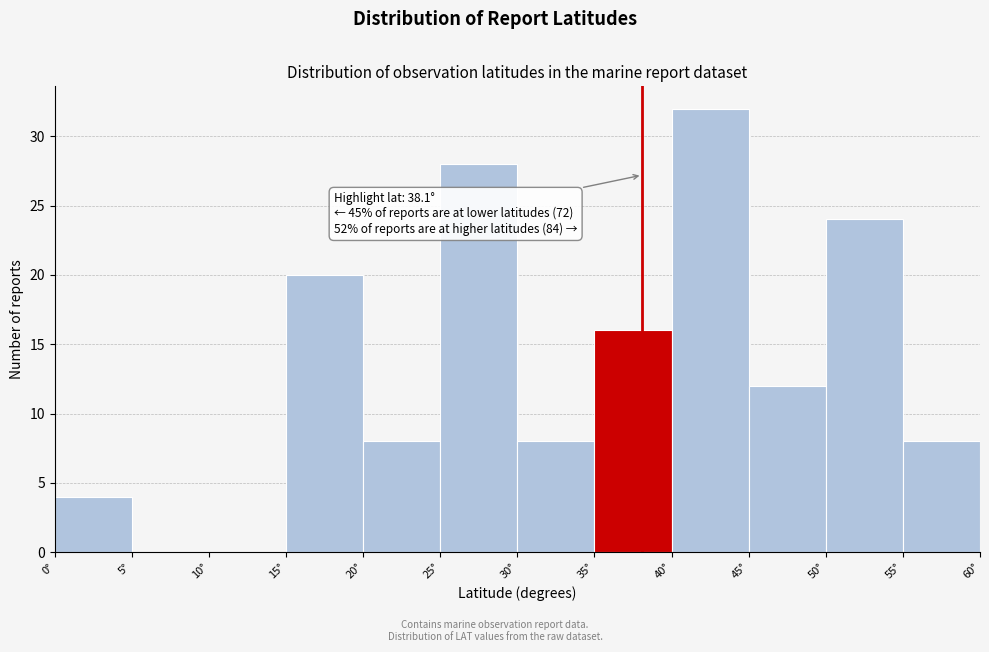

Over which range of the x-axis is the bar tallest?

40 to 45